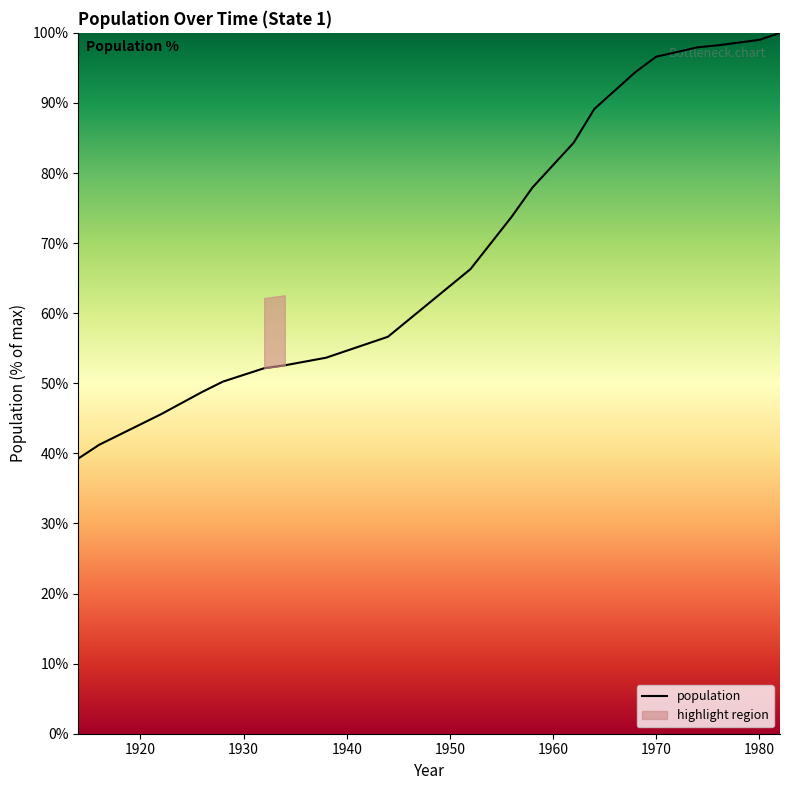

Reading left to right, transcribe all the data shown in this chart.

1914=39.3	1916=41.2	1922=45.6	1926=48.8	1928=50.2	1932=52.2	1934=52.6	1938=53.6	1944=56.6	1952=66.3	1956=73.8	1958=77.9	1962=84.3	1964=89.1	1968=94.4	1970=96.6	1974=97.9	1976=98.2	1980=99.0	1982=100.0